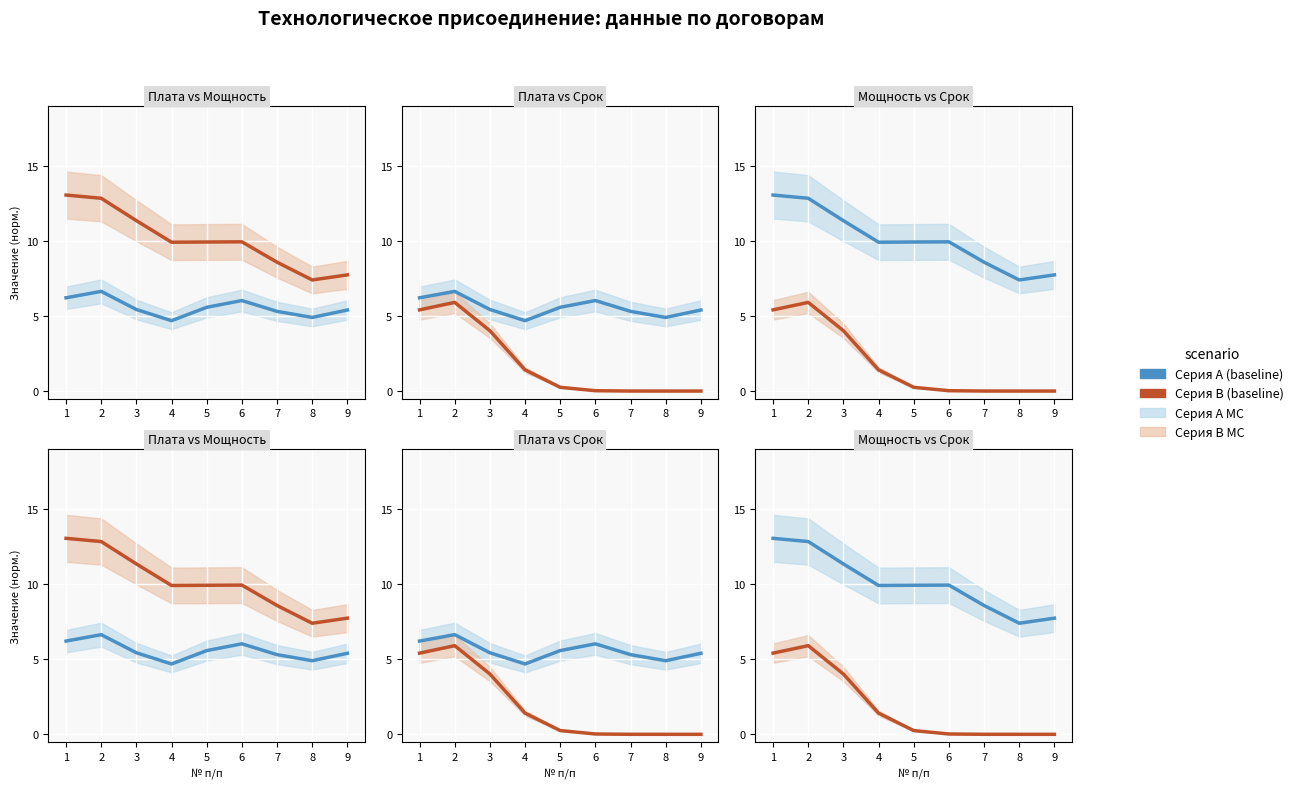

Does the chart display data point markers on the line(s)?

No